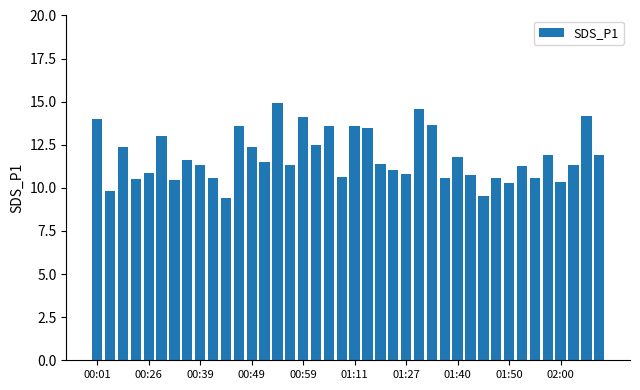

Are the bars grouped side by side (vs. stacked)?

No